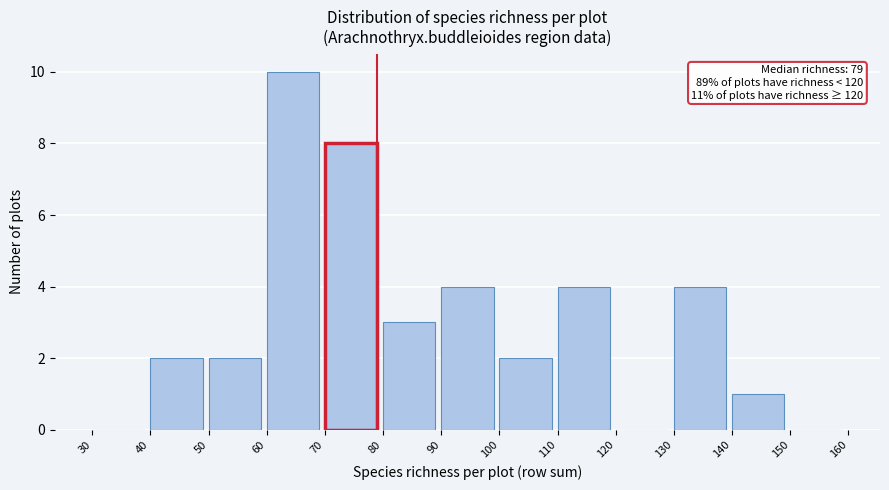

Over which range of the x-axis is the bar tallest?

60 to 70